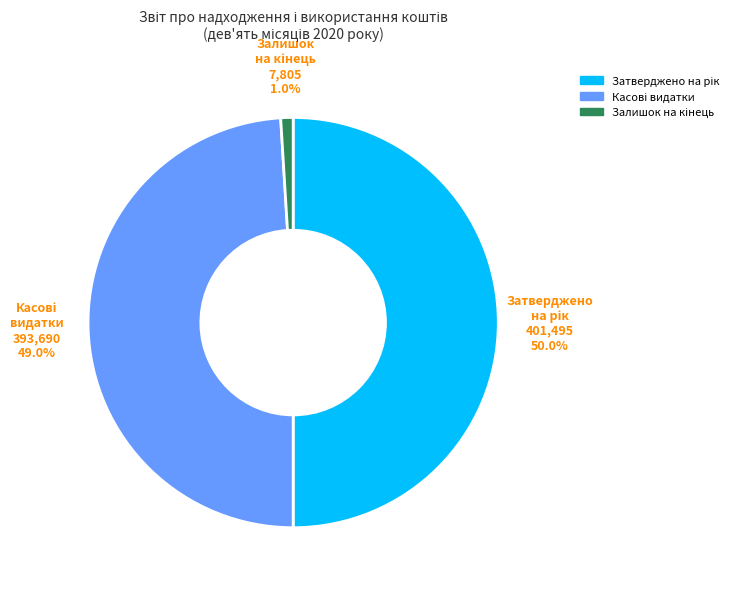

How many slices are in this pie chart?

3